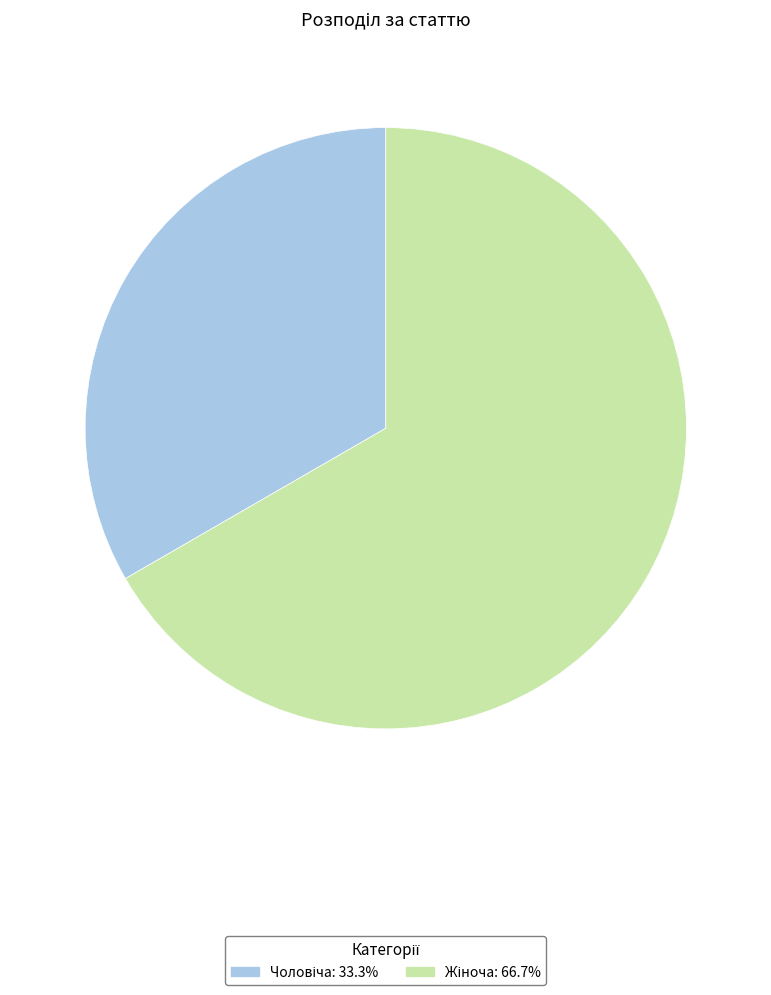

How many segments does this pie chart have?

2